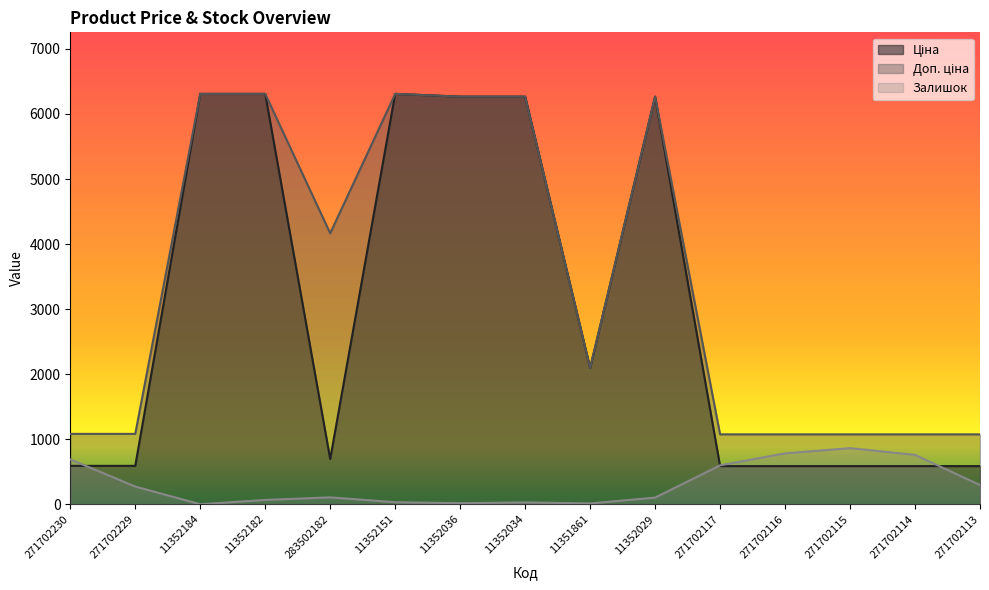

At how many categories does at least one series exceed 3334?

7